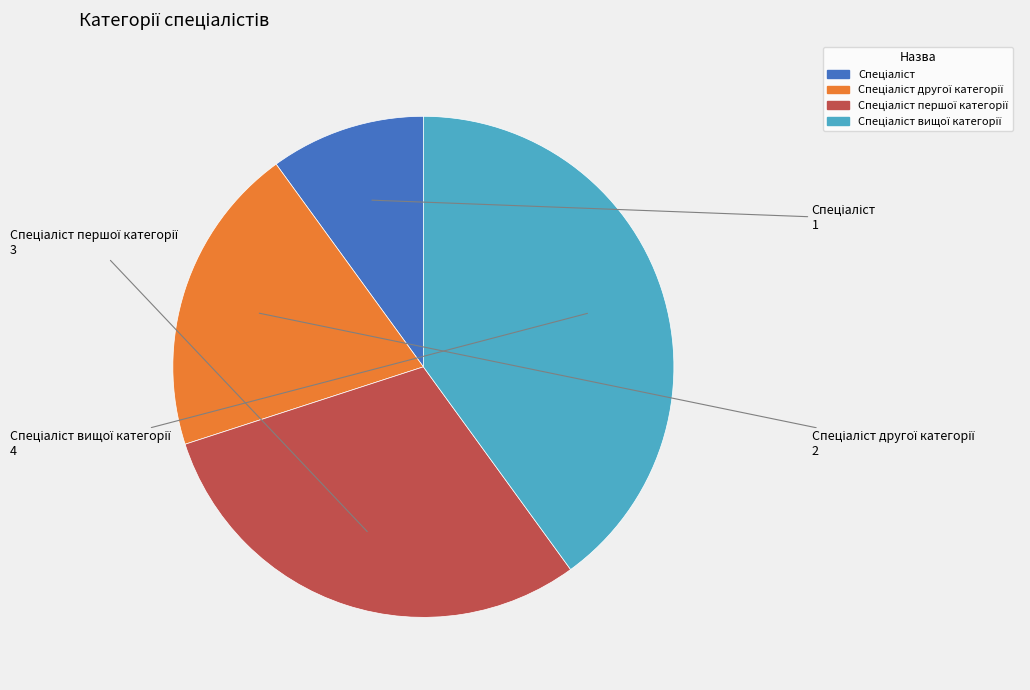

Is there any slice that represents more than half of the pie?

No